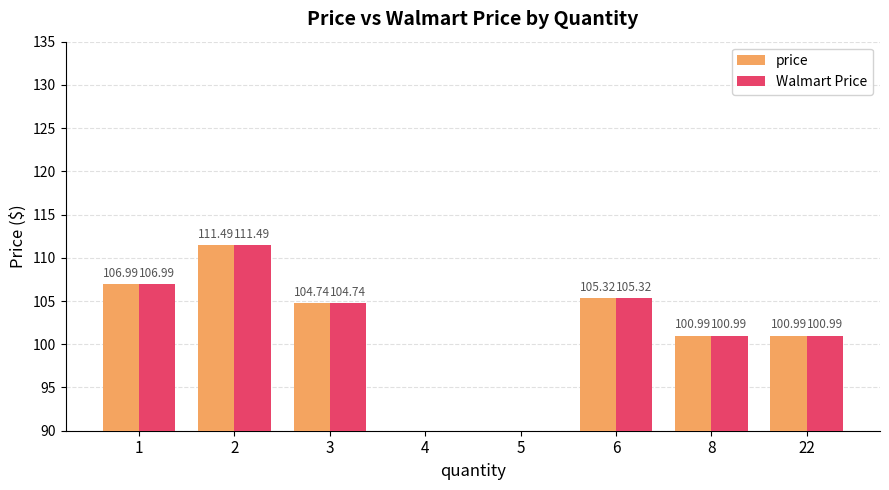

Is it true that Walmart Price equals 104.7 at 3?

True